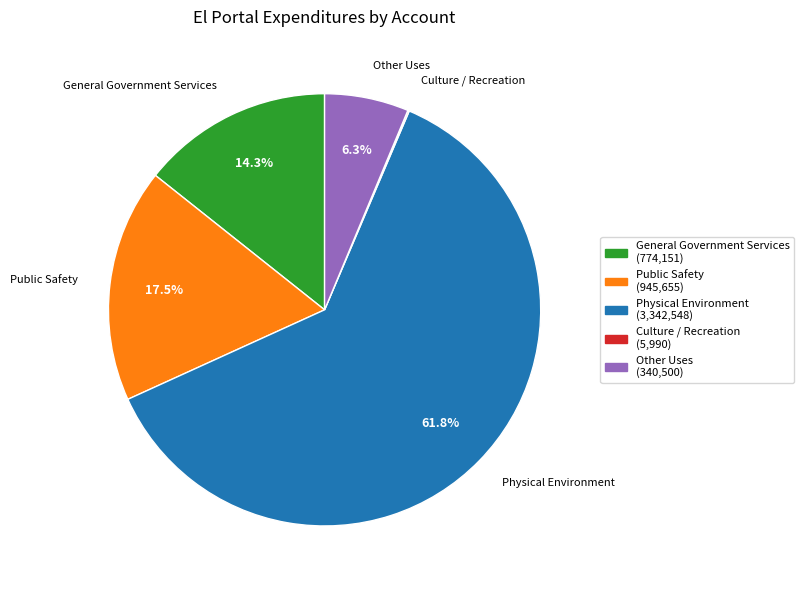

Which has a higher value, Physical Environment or Other Uses?

Physical Environment